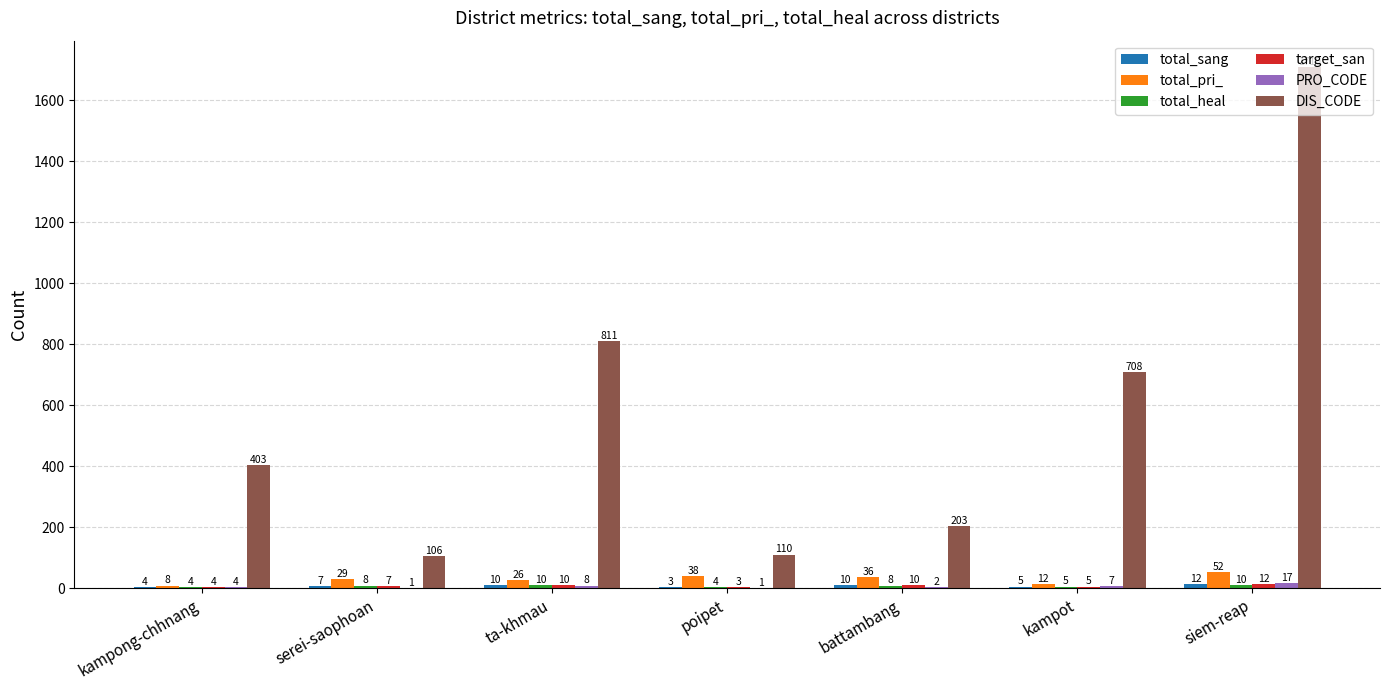

What is the sum of all total_pri_ values?

201